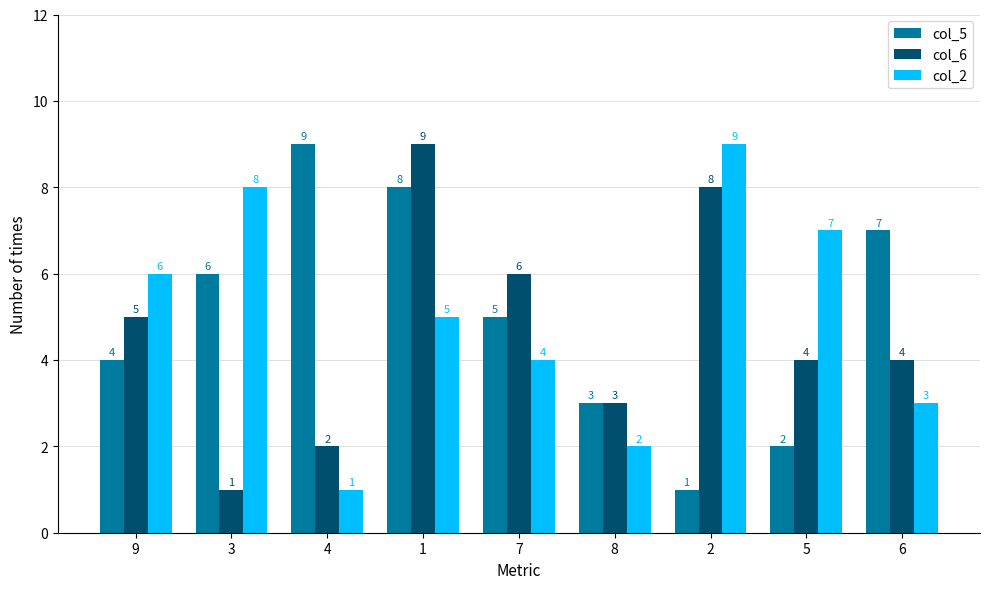

What is the total value across all series at 8?

8